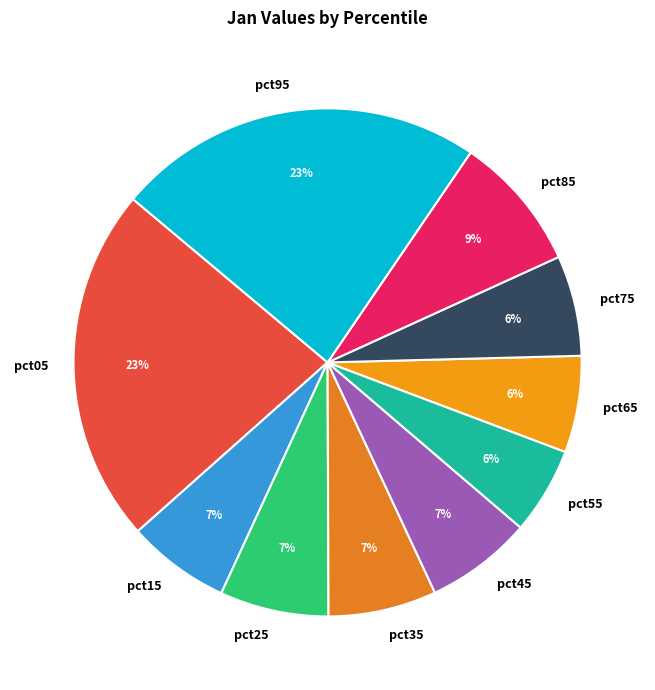

To the nearest percent, what is the average slice percentage?

10%